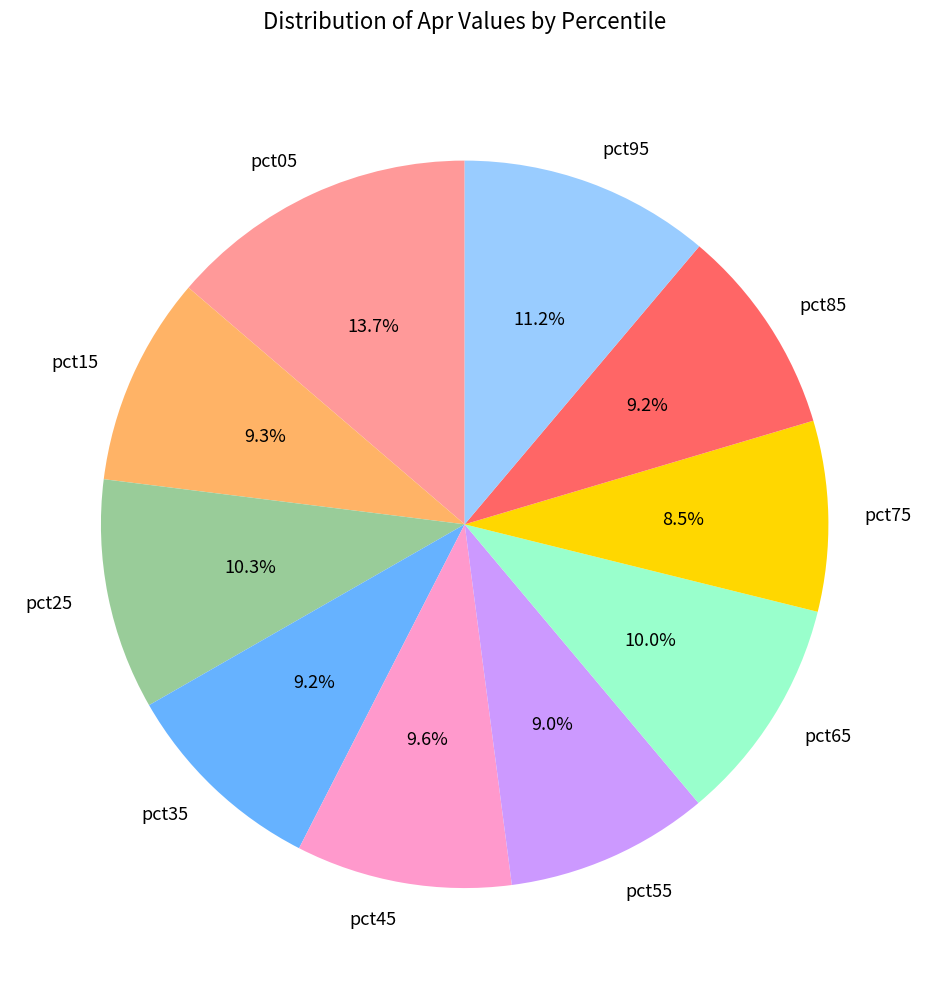

What is the largest slice in the pie chart?

pct05